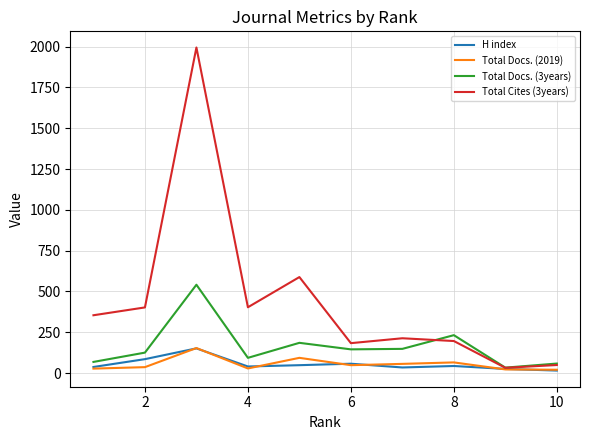

What is the difference between the maximum and minimum values in the Total Docs. (2019) series?

133